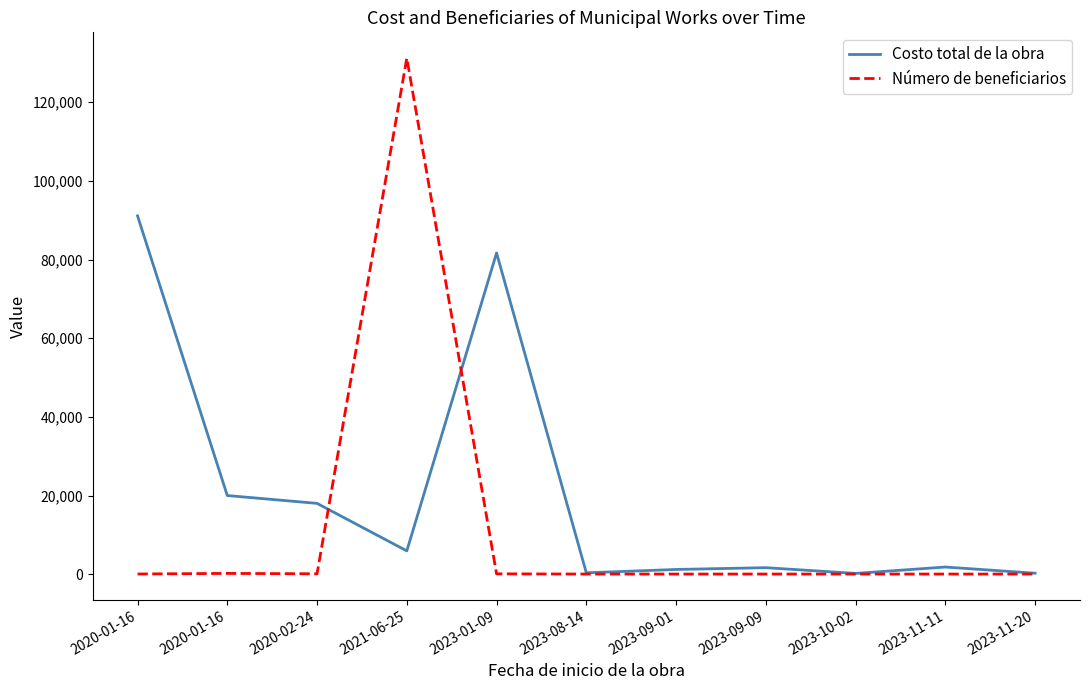

How many values in the Costo total de la obra series are below 1818?

5